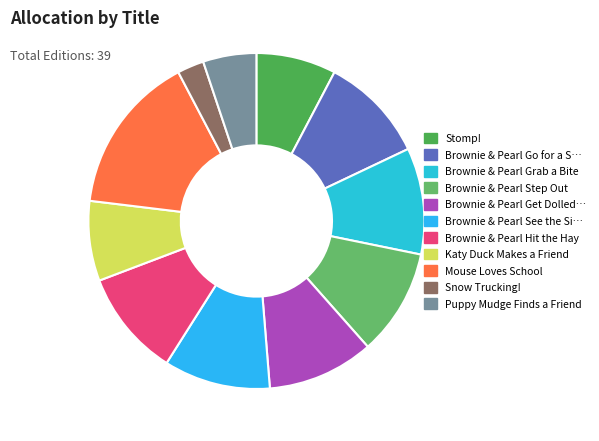

Count the number of slices in the pie.

11